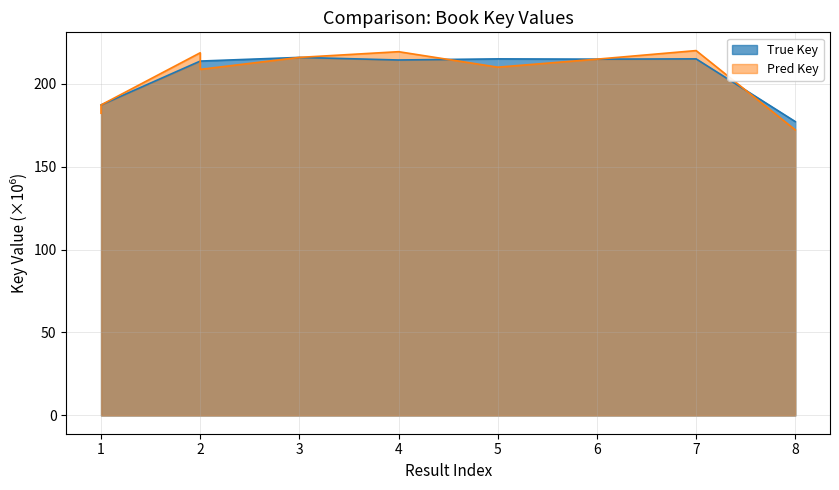

What is the difference between the maximum and second lowest values?

28.6